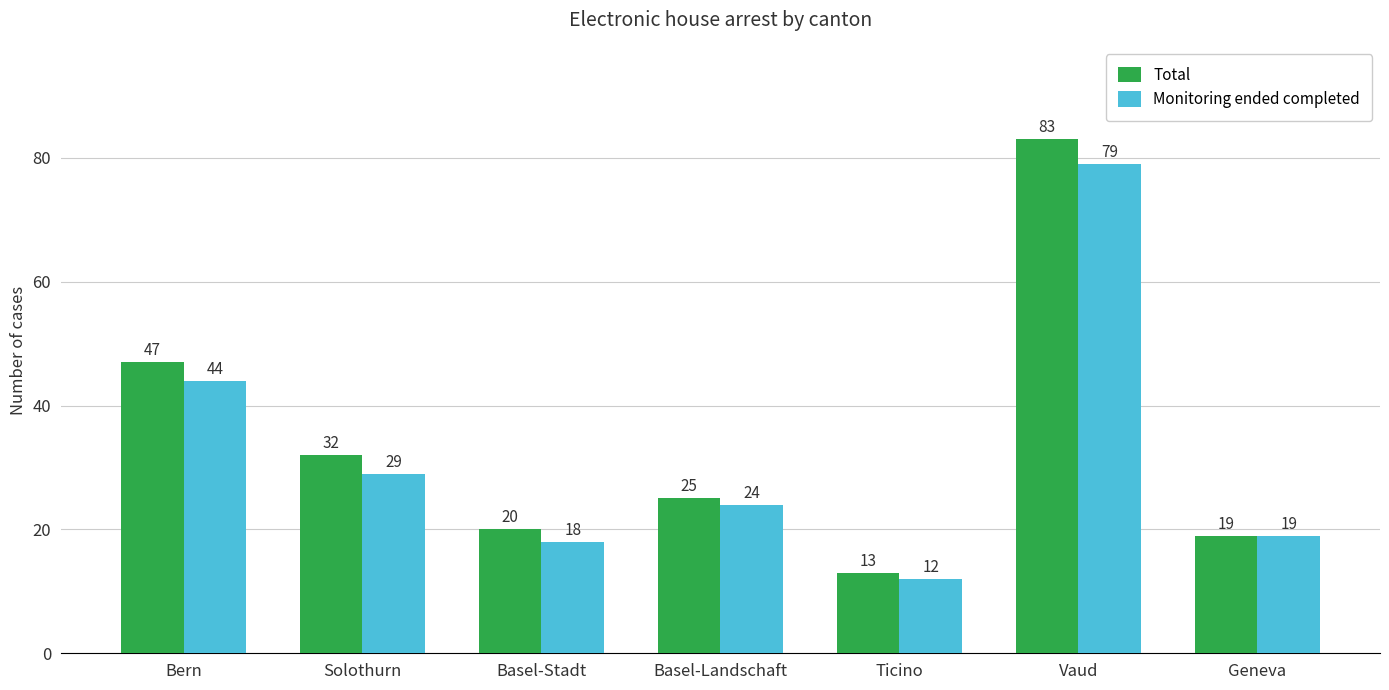

What are all the series names shown in the legend?

Total, Monitoring ended completed